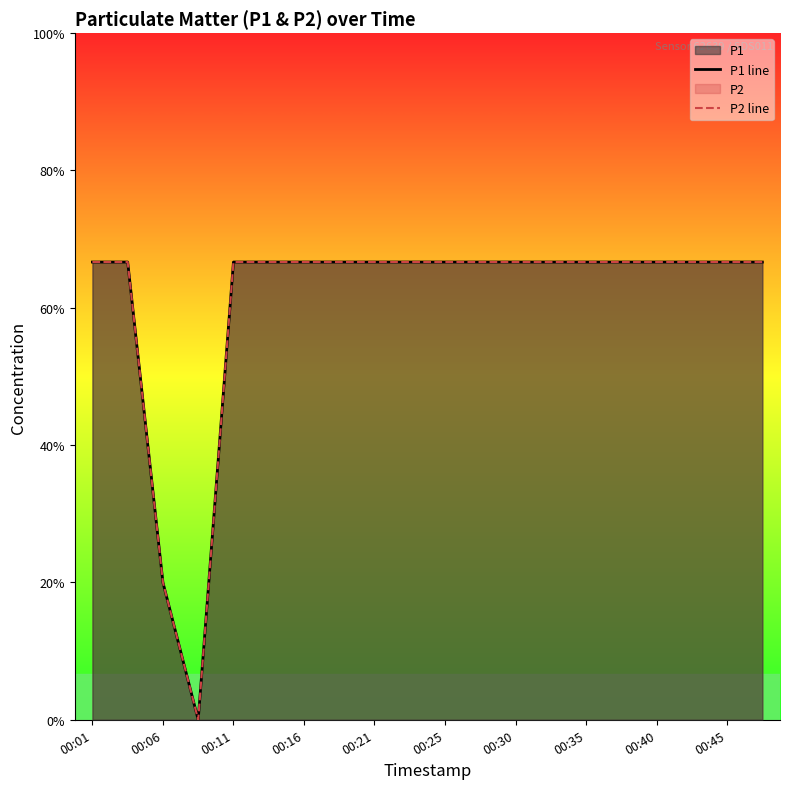

List the series in order of their peak value, lowest first.

P1 line, P2 line